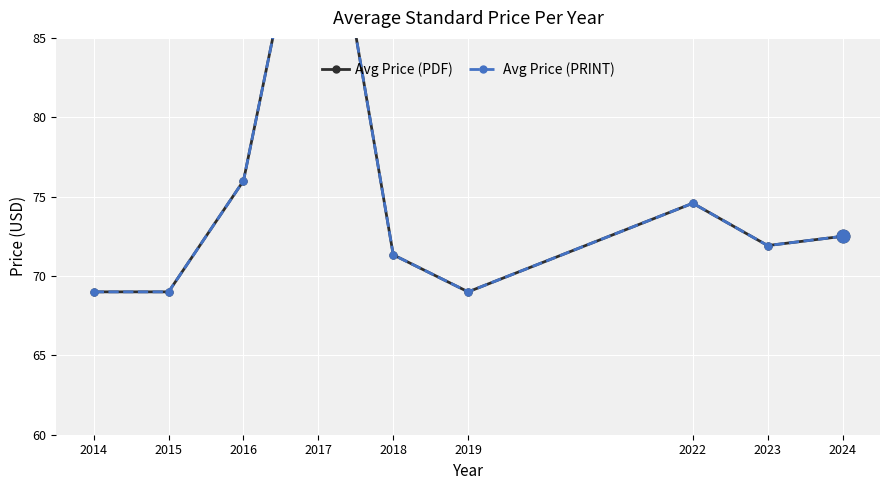

True or false: Avg Price (PDF) and Avg Price (PRINT) intersect in this chart.

False